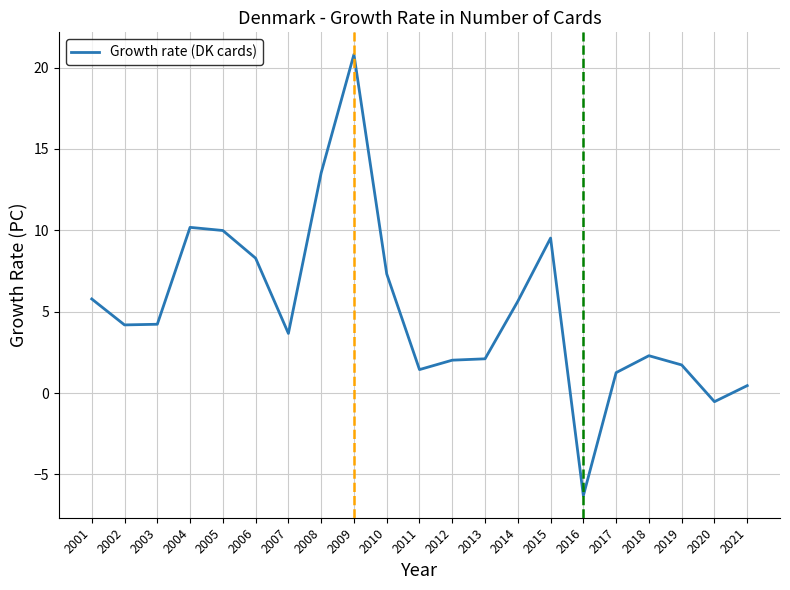

True or false: the data shows 1.4 at 2011.

True